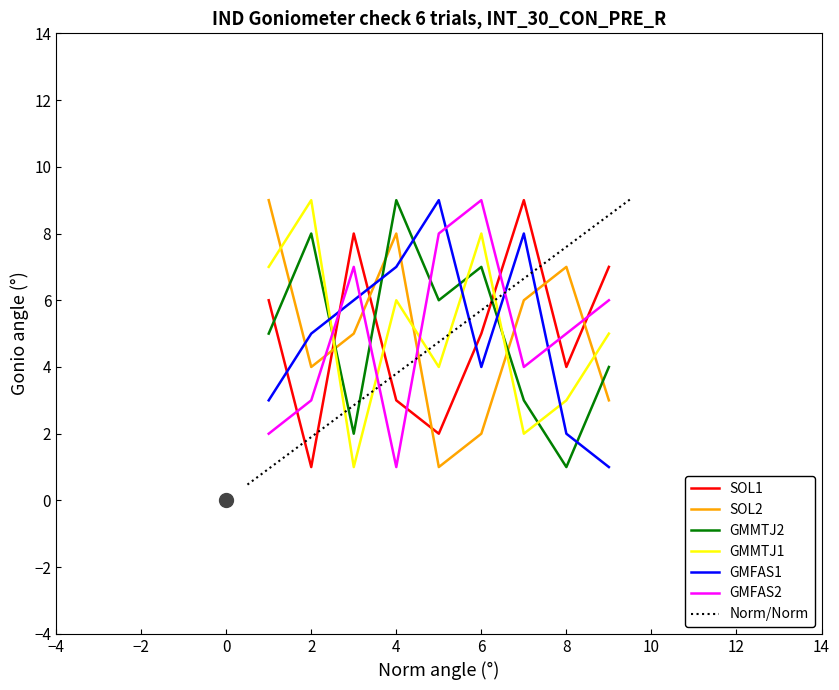

What is the total value across all series at 1?

32